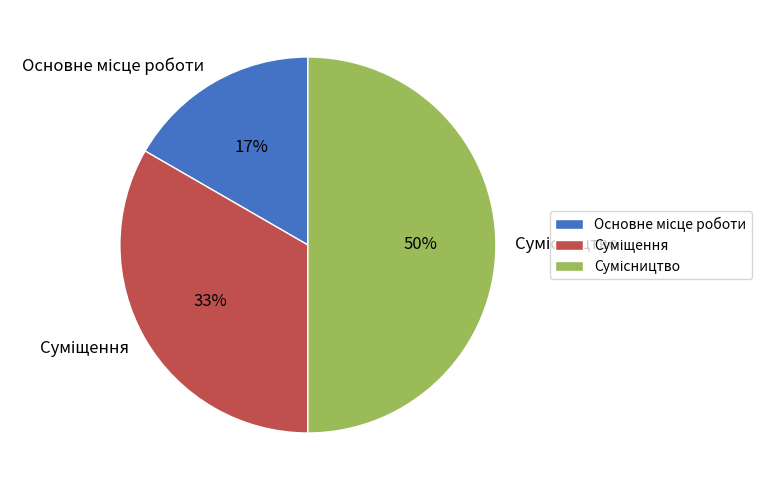

To the nearest percent, what is the difference between the largest and smallest slice percentages?

33%